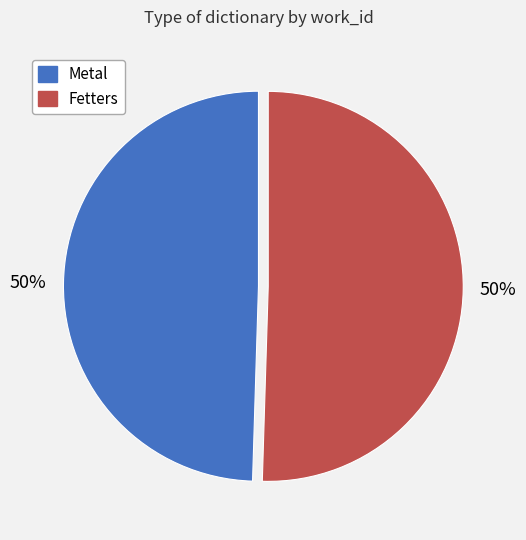

True or false: Metal accounts for 50% of the total.

True